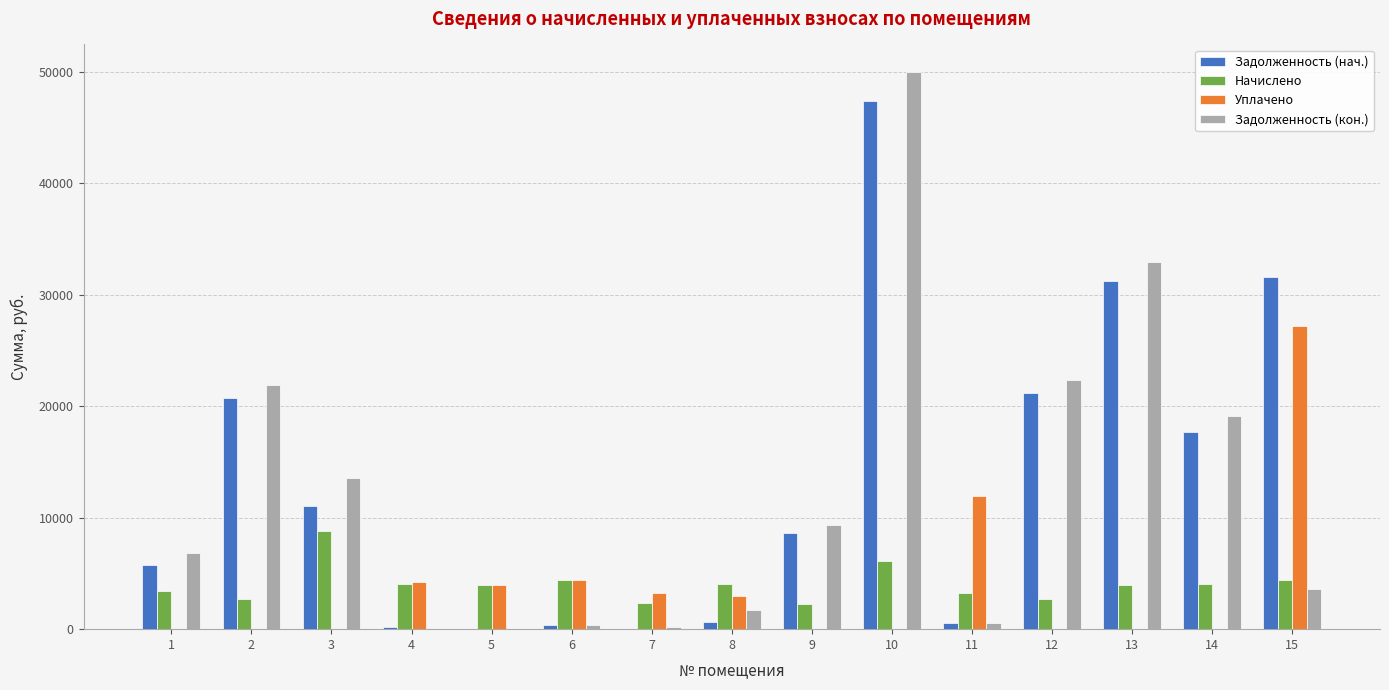

Where does the Задолженность (кон.) series first go above 6797?

1